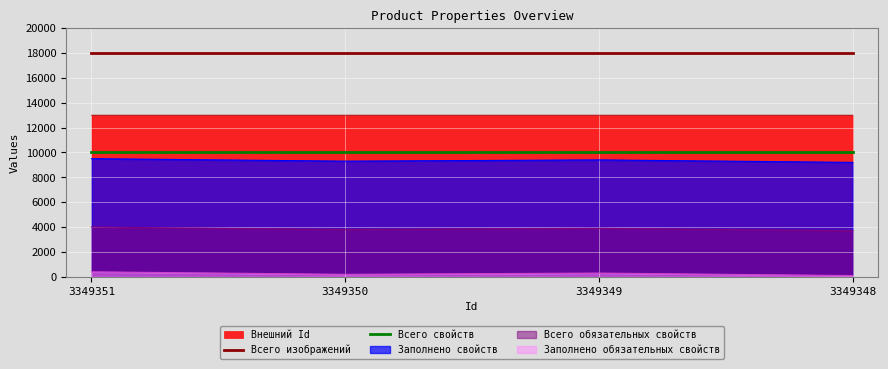

How many lines are shown in the chart?

6